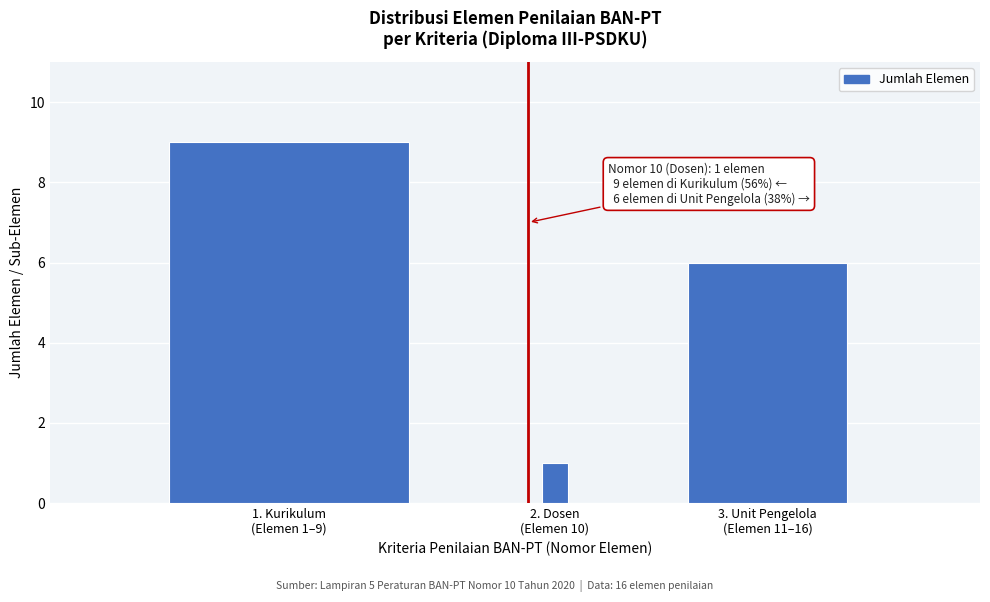

What is the value of the 3rd bar from the left?

6